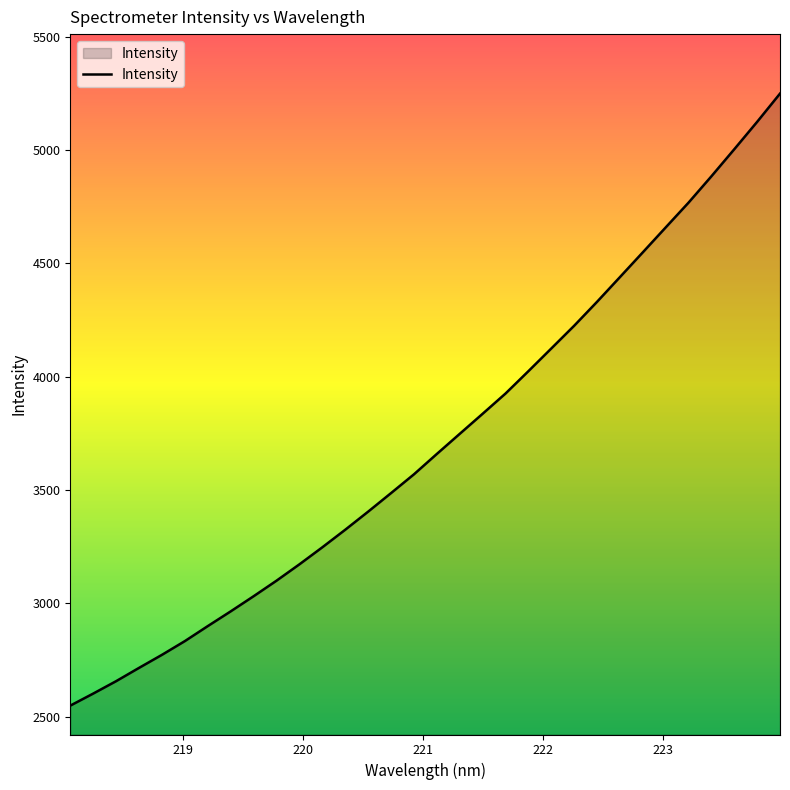

How many distinct data groups are displayed?

1